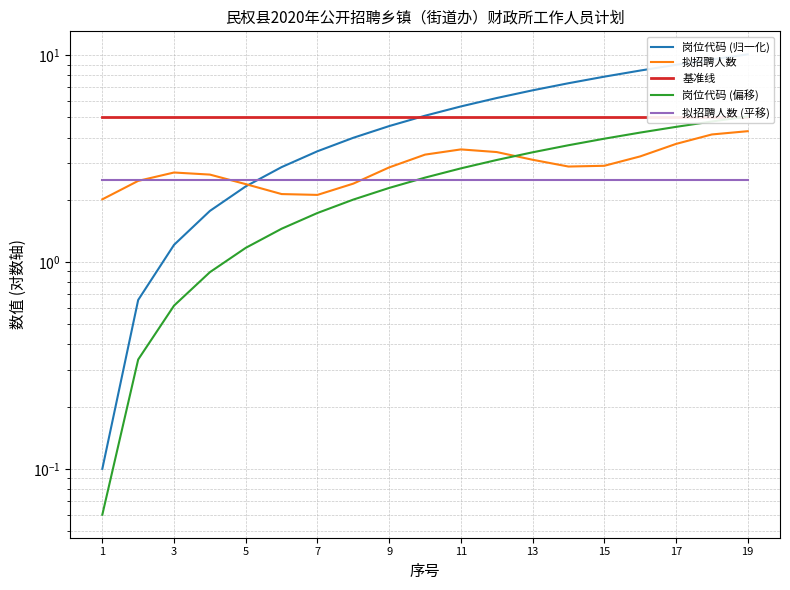

Count the number of data series in this chart.

5